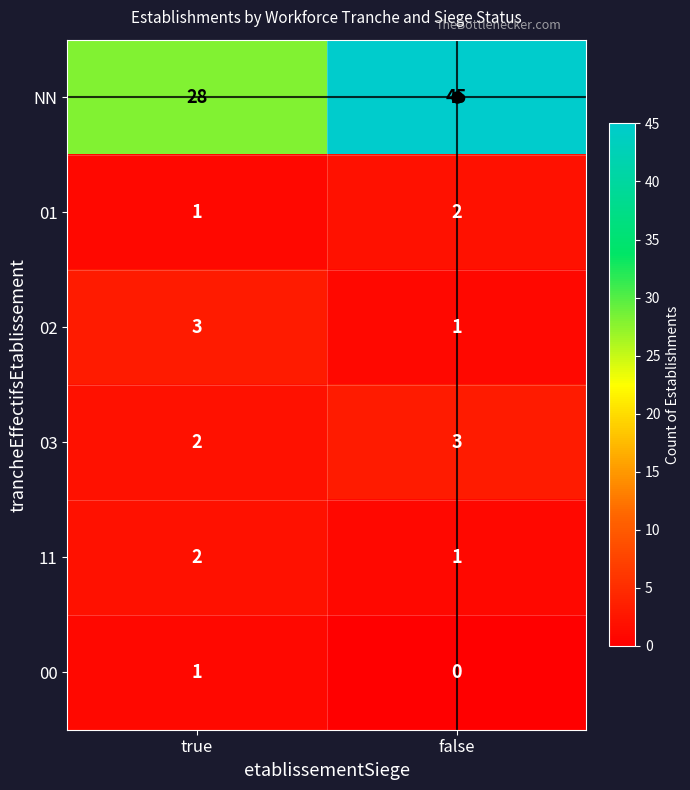

What is the sum of the 01 values at true and false?

3